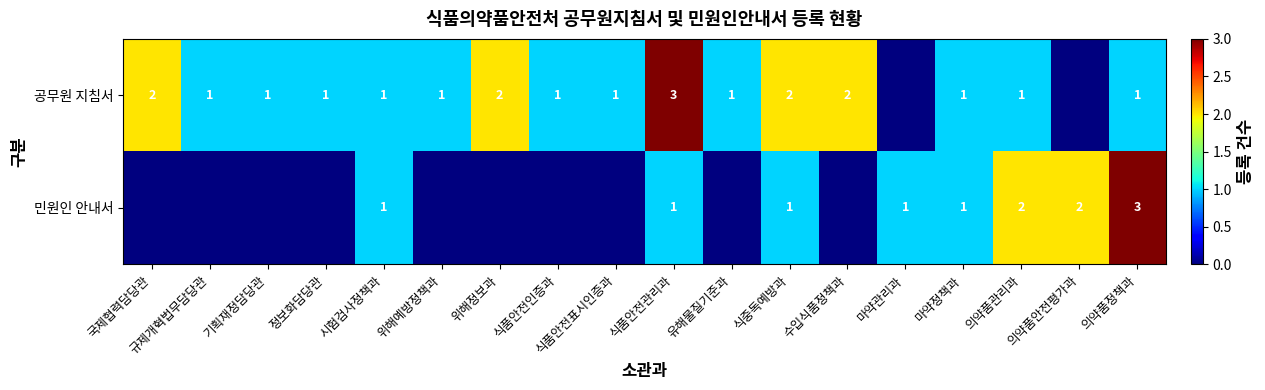

The value of 공무원 지침서 at 수입식품정책과 is 3. True or false?

False